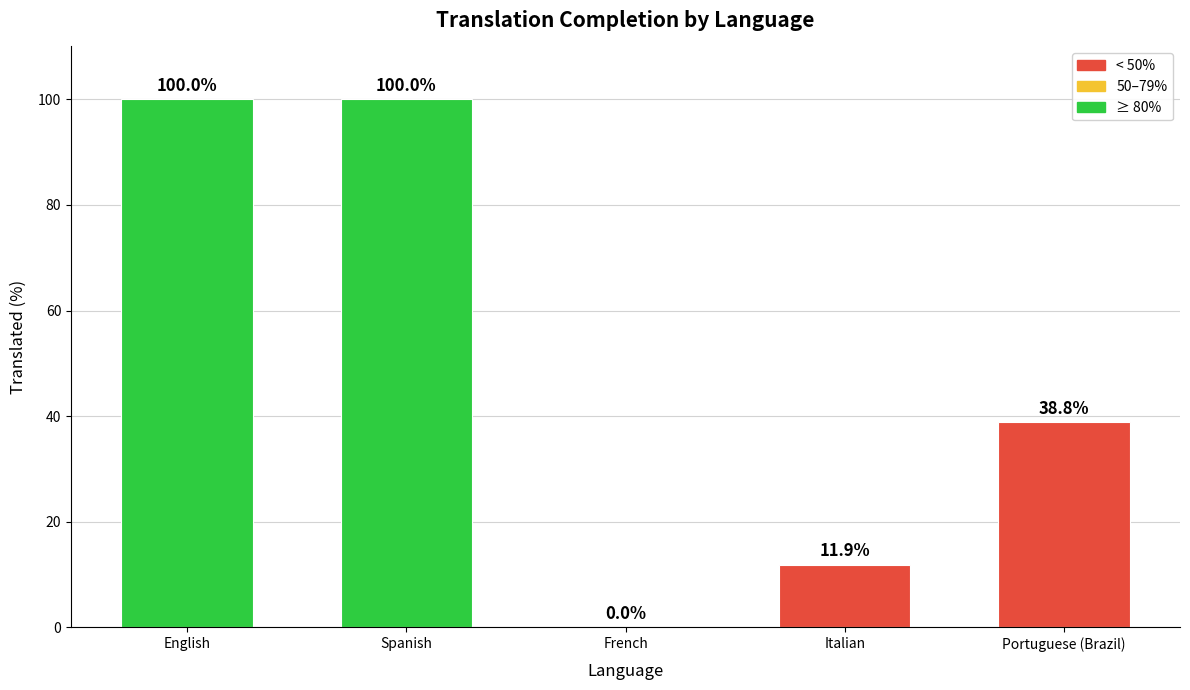

What is the greatest value displayed?

100.0